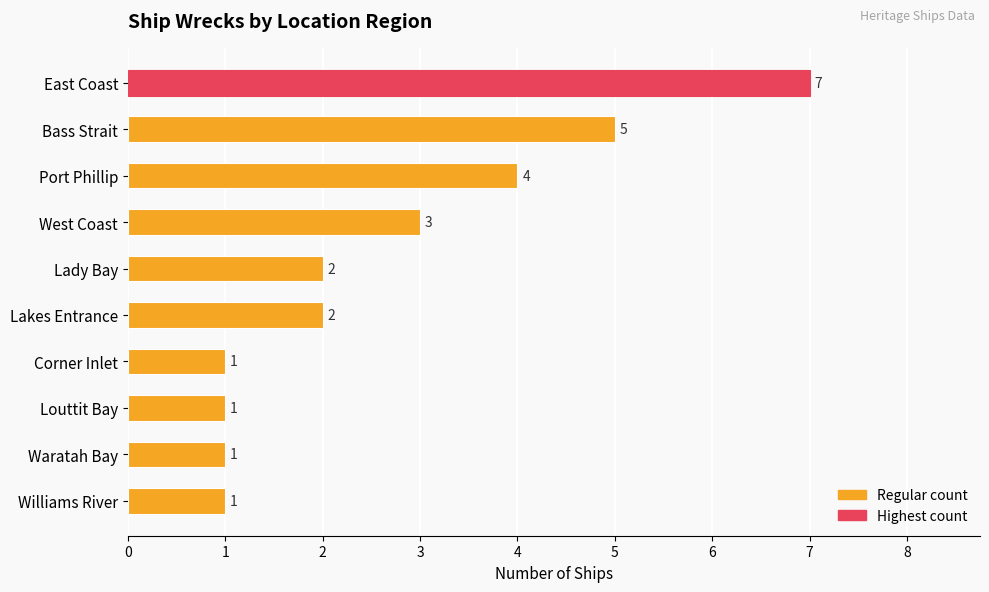

Reading top to bottom, extract all data points from this chart.

East Coast=7	Bass Strait=5	Port Phillip=4	West Coast=3	Lady Bay=2	Lakes Entrance=2	Corner Inlet=1	Louttit Bay=1	Waratah Bay=1	Williams River=1